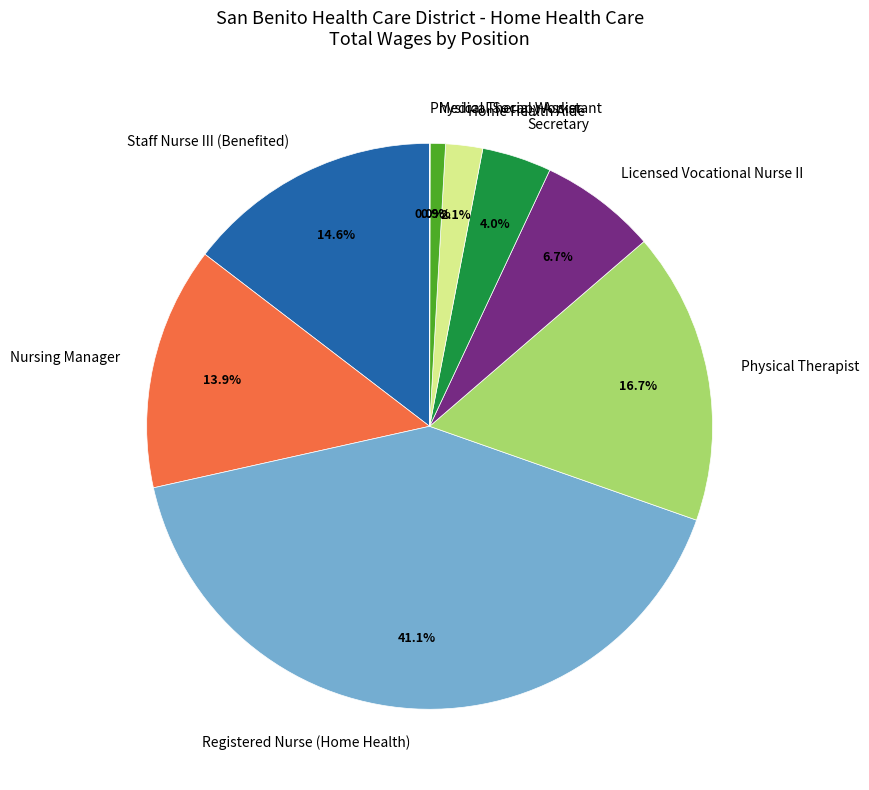

Is it true that Home Health Aide is 15% of the pie?

False